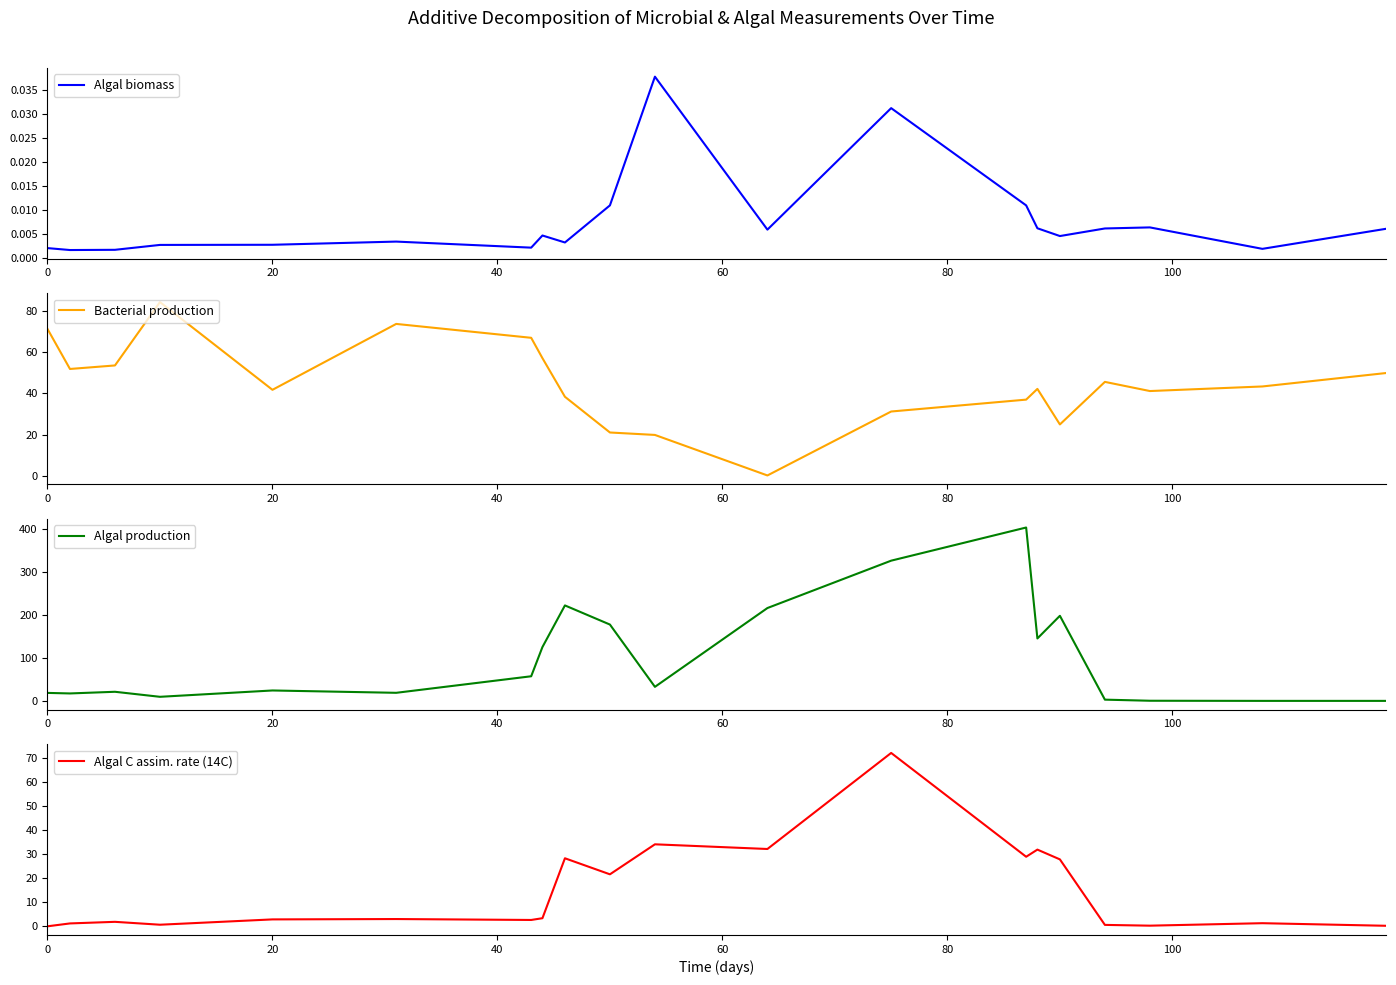

Does the chart have visible grid lines?

No